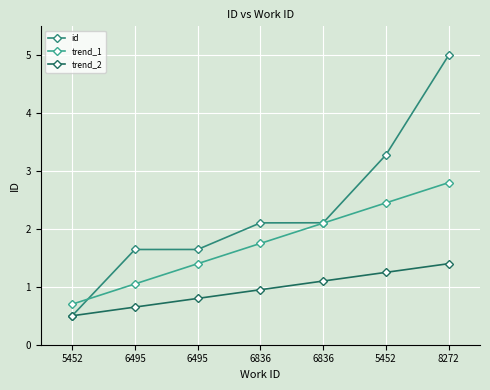

The value of trend_1 at 6495 is 1.4. True or false?

True